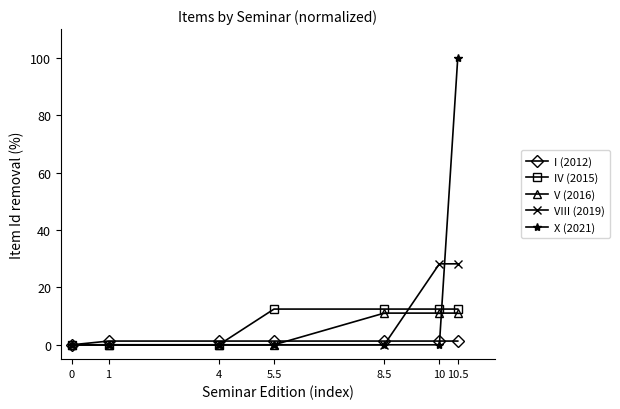

Which series has the widest spread of values?

X (2021)